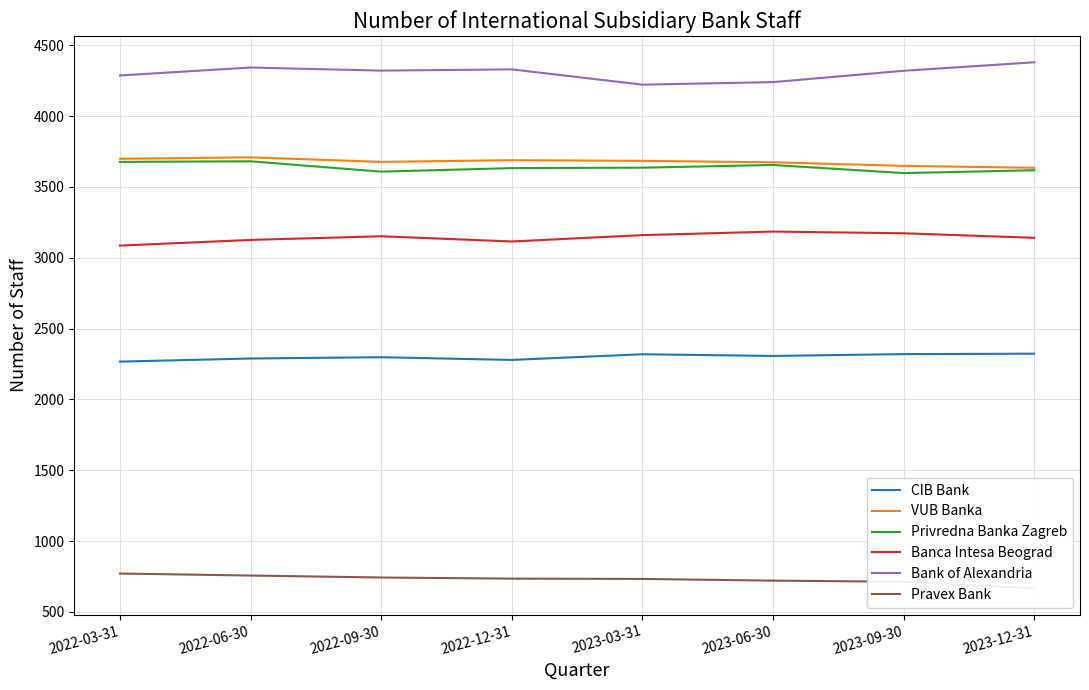

What are all the series names shown in the legend?

CIB Bank, VUB Banka, Privredna Banka Zagreb, Banca Intesa Beograd, Bank of Alexandria, Pravex Bank